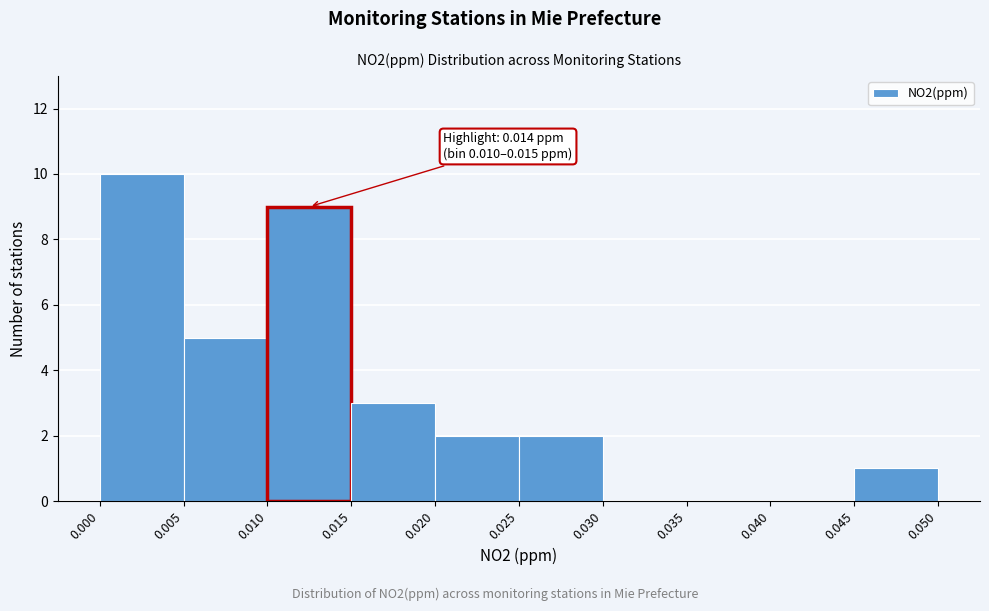

Which range on the x-axis has the tallest bar?

0.000 to 0.005